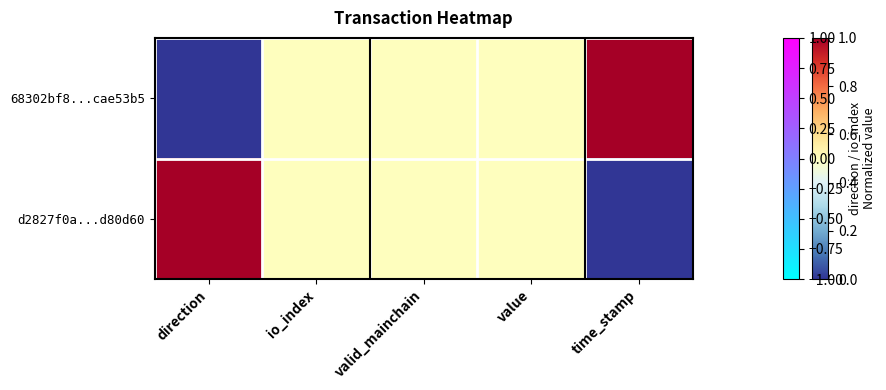

What is the total value across all series at io_index?

1.0